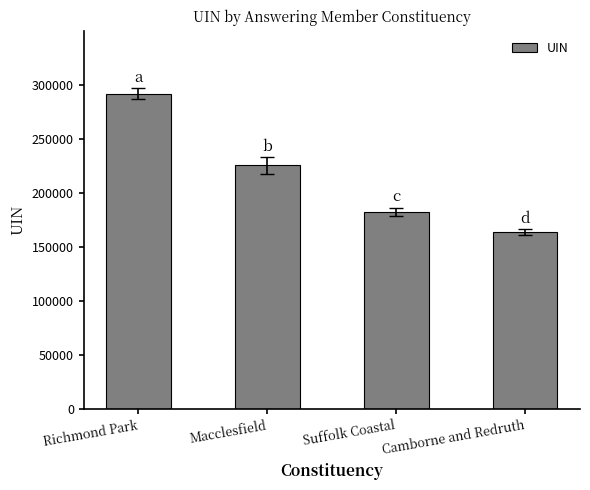

The value at Camborne and Redruth is 102585. True or false?

False